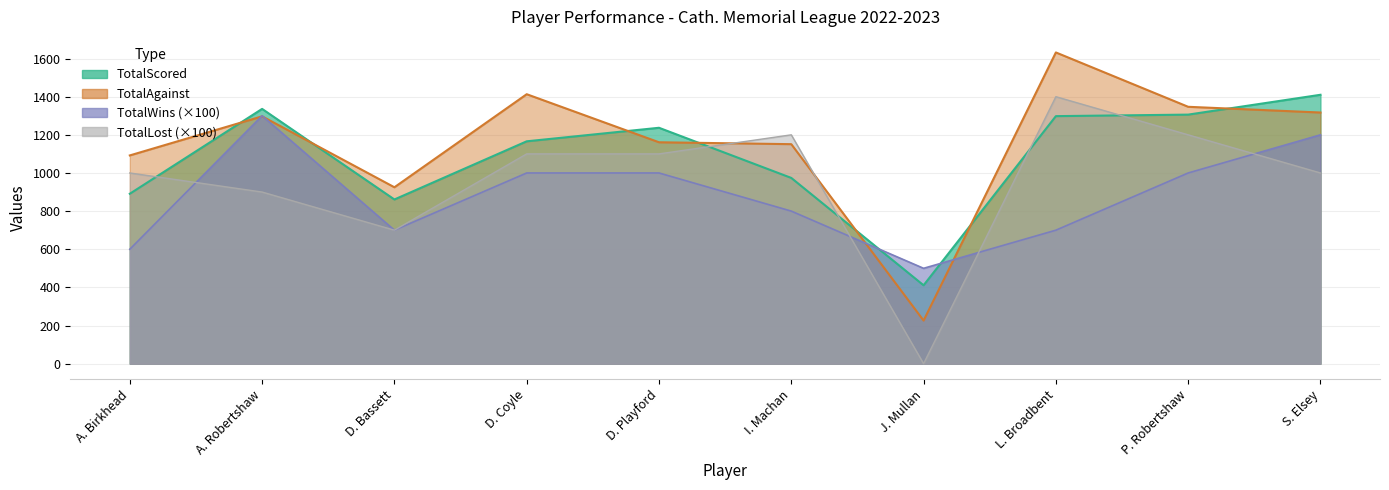

How many lines are shown in the chart?

4